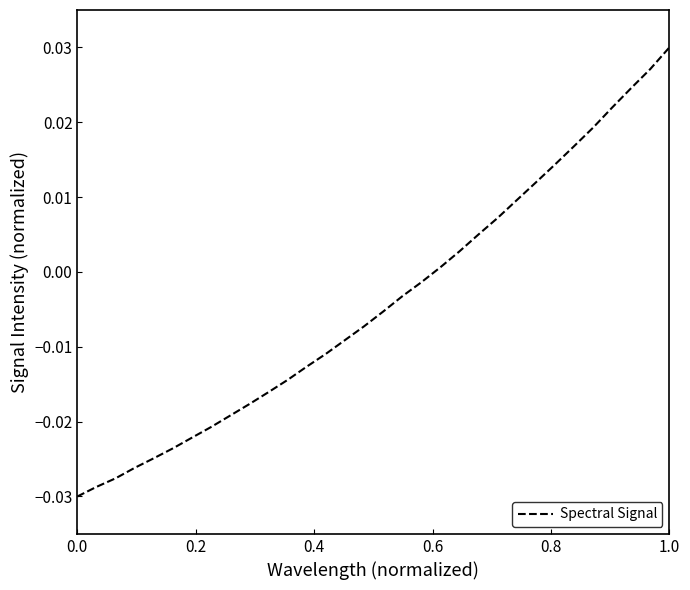

Which category has the highest value across all series?

1.0